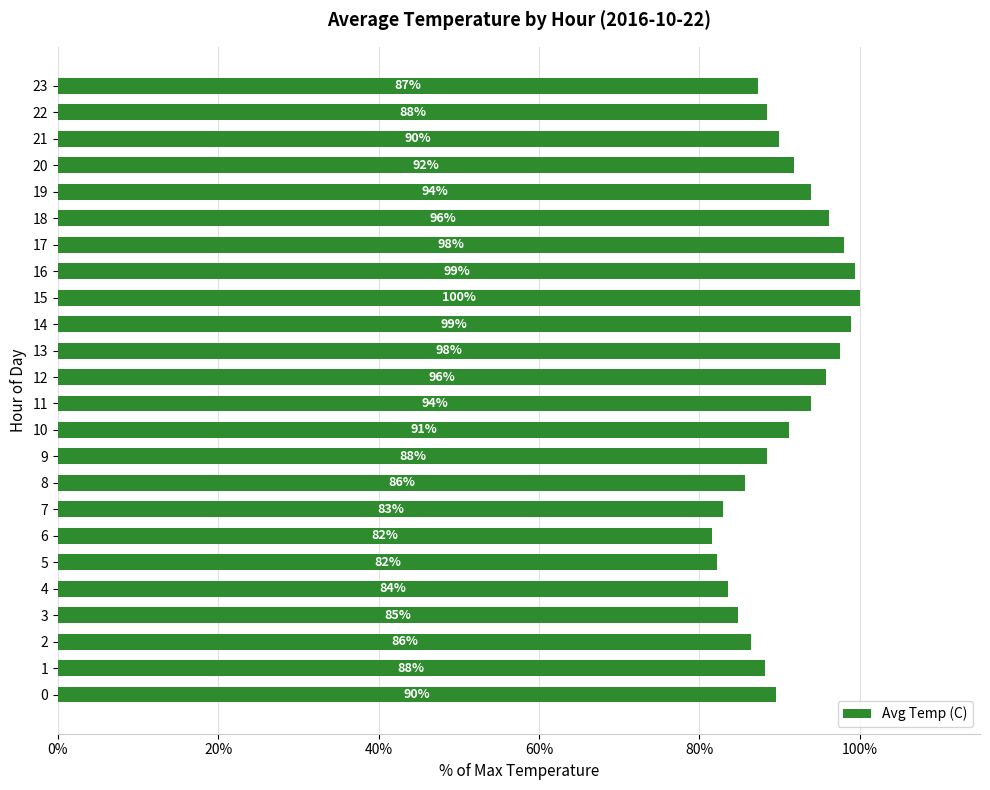

Is it true that the value at 0 is 89.6?

True